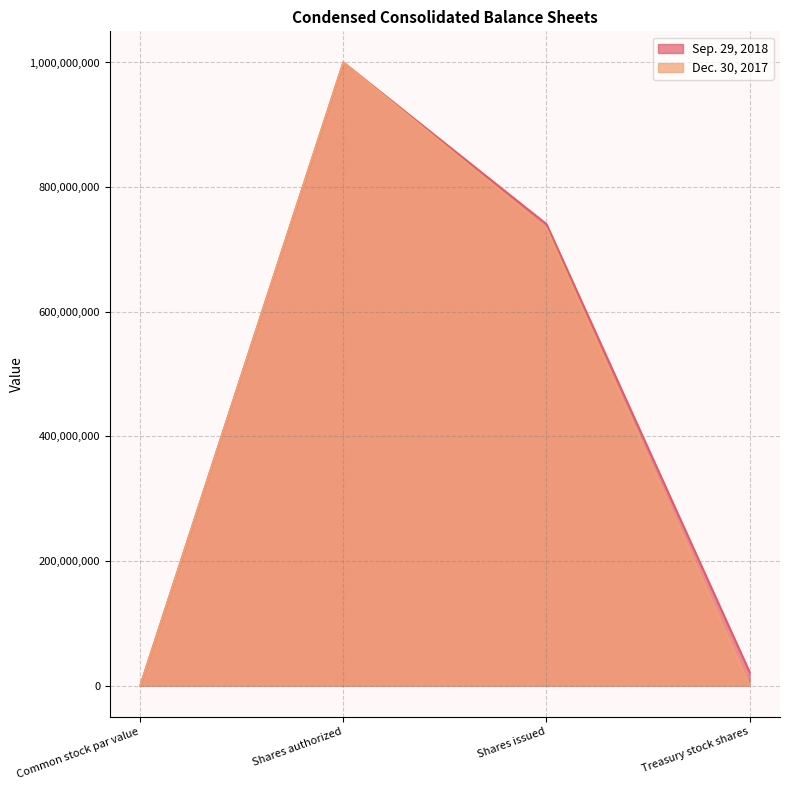

How many lines are shown in the chart?

2